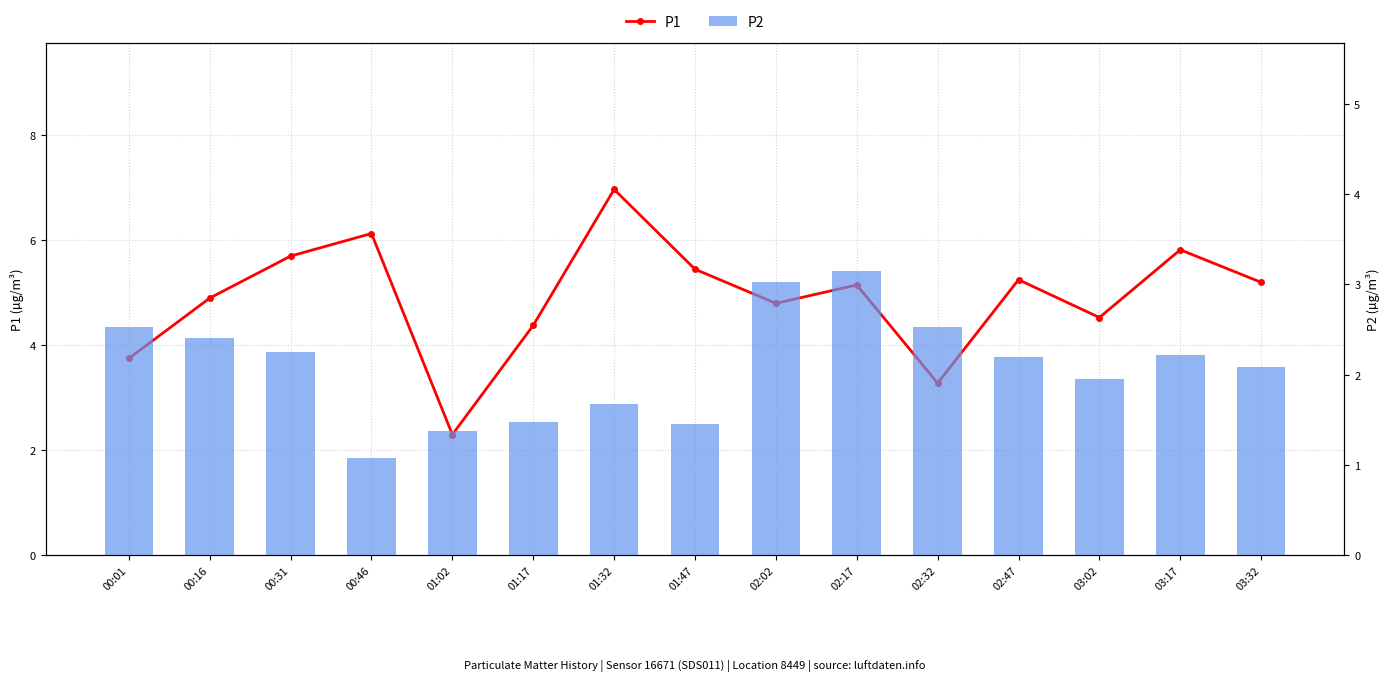

What are all the series names shown in the legend?

P1, P2